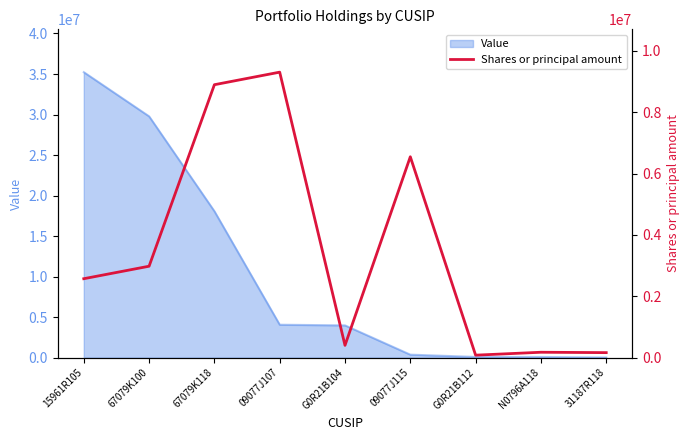

Rank the categories by value from lowest to highest.

G0R21B112, 31187R118, N0796A118, G0R21B104, 15961R105, 67079K100, 09077J115, 67079K118, 09077J107